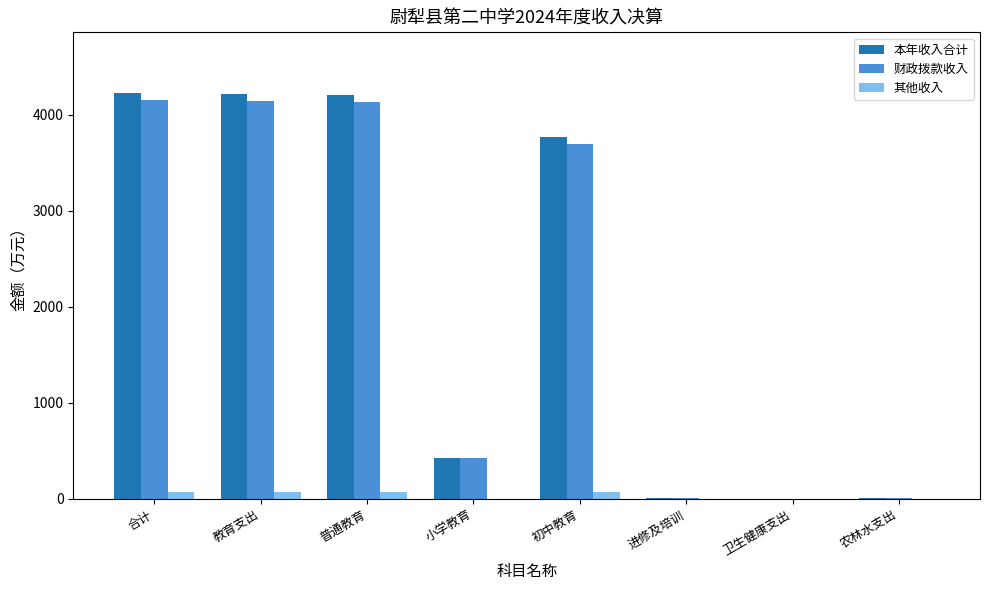

Between 普通教育 and 进修及培训, which series saw the biggest shift?

本年收入合计